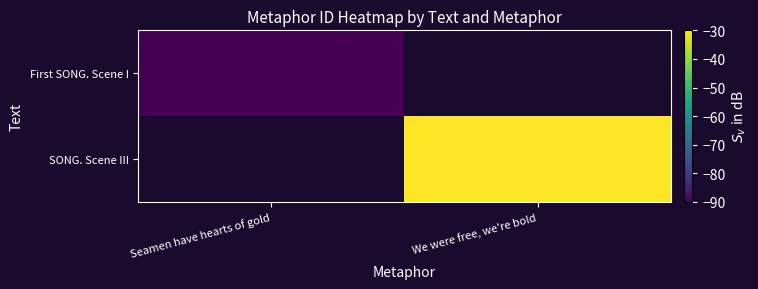

At how many categories does at least one series exceed -42?

1